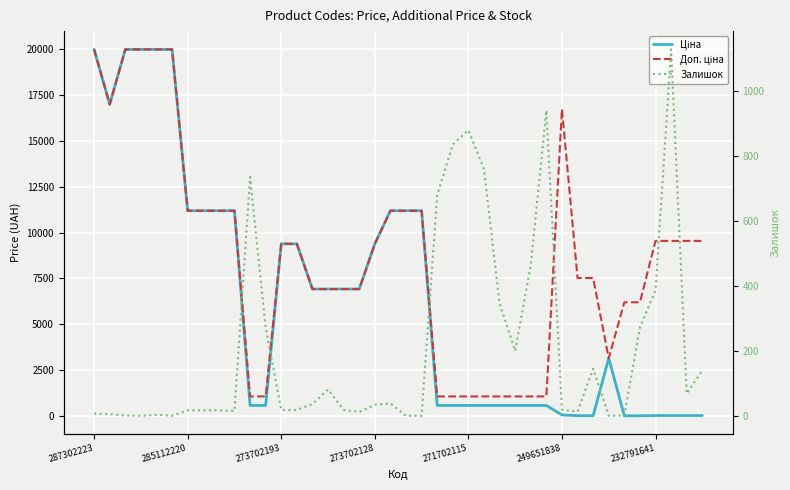

What is the sum of all Залишок values?

8627.0